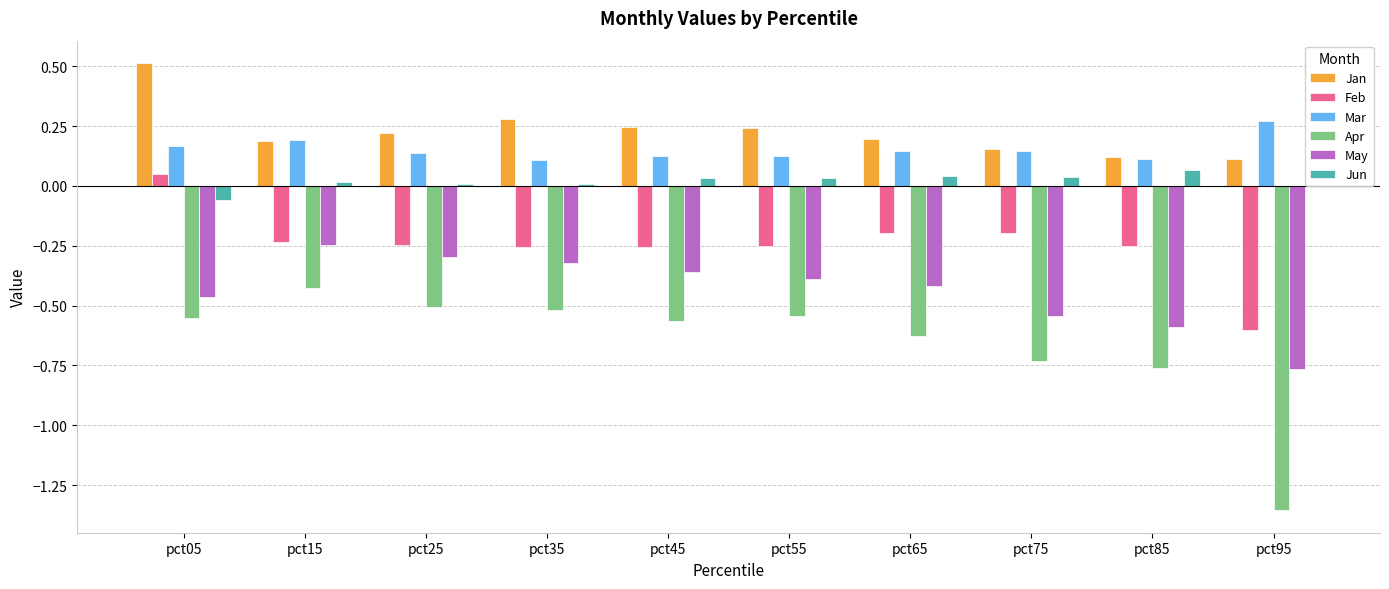

Which series has the widest spread of values?

Apr